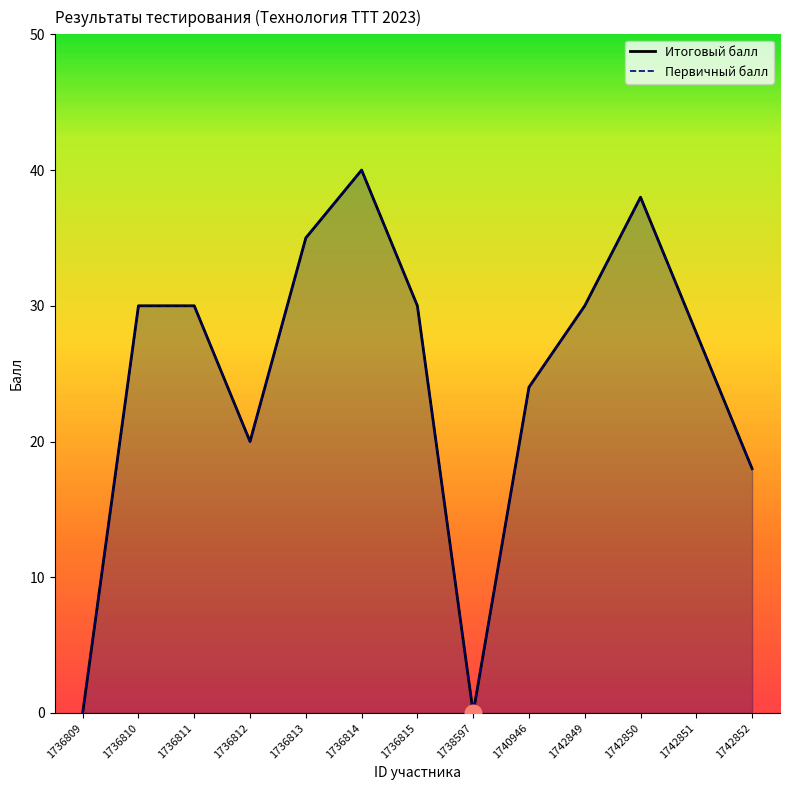

List the labels in order of Первичный балл value, largest first.

1736814, 1742850, 1736813, 1736810, 1736811, 1736815, 1742849, 1742851, 1740946, 1736812, 1742852, 1736809, 1738597